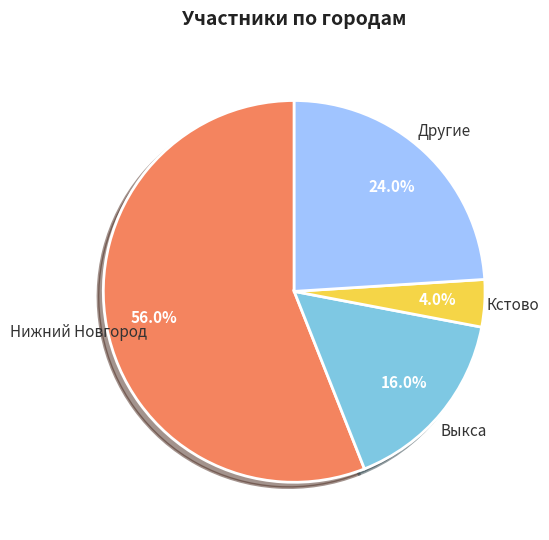

Is there a majority slice in this chart?

Yes